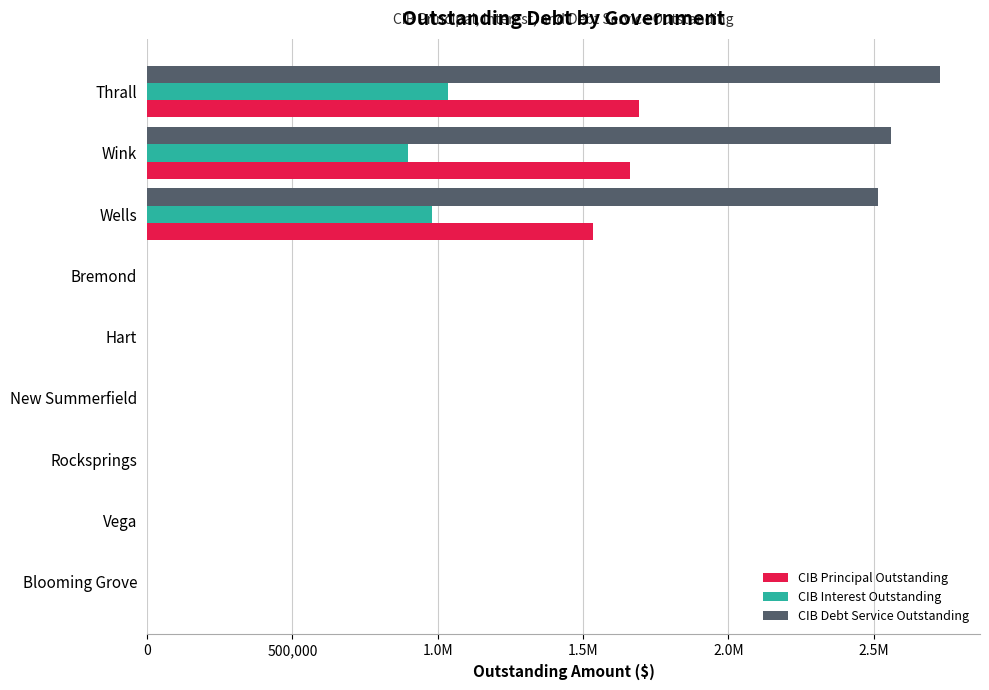

What are all the series names shown in the legend?

CIB Principal Outstanding, CIB Interest Outstanding, CIB Debt Service Outstanding